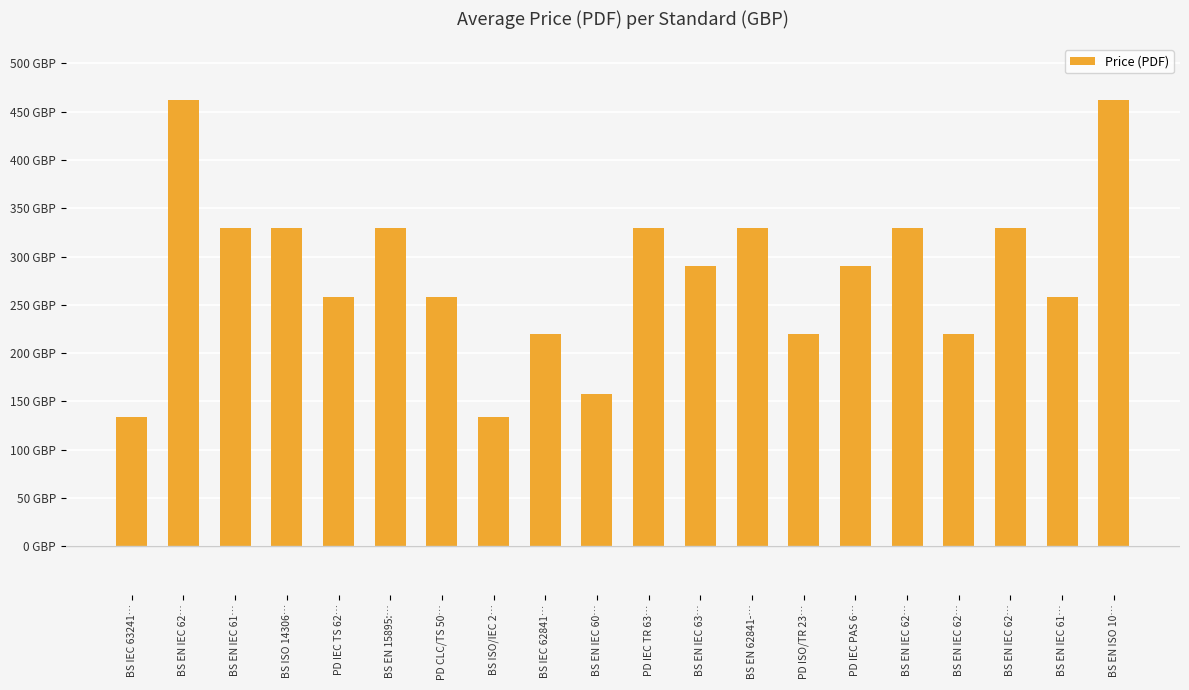

Does the chart contain any negative values?

No